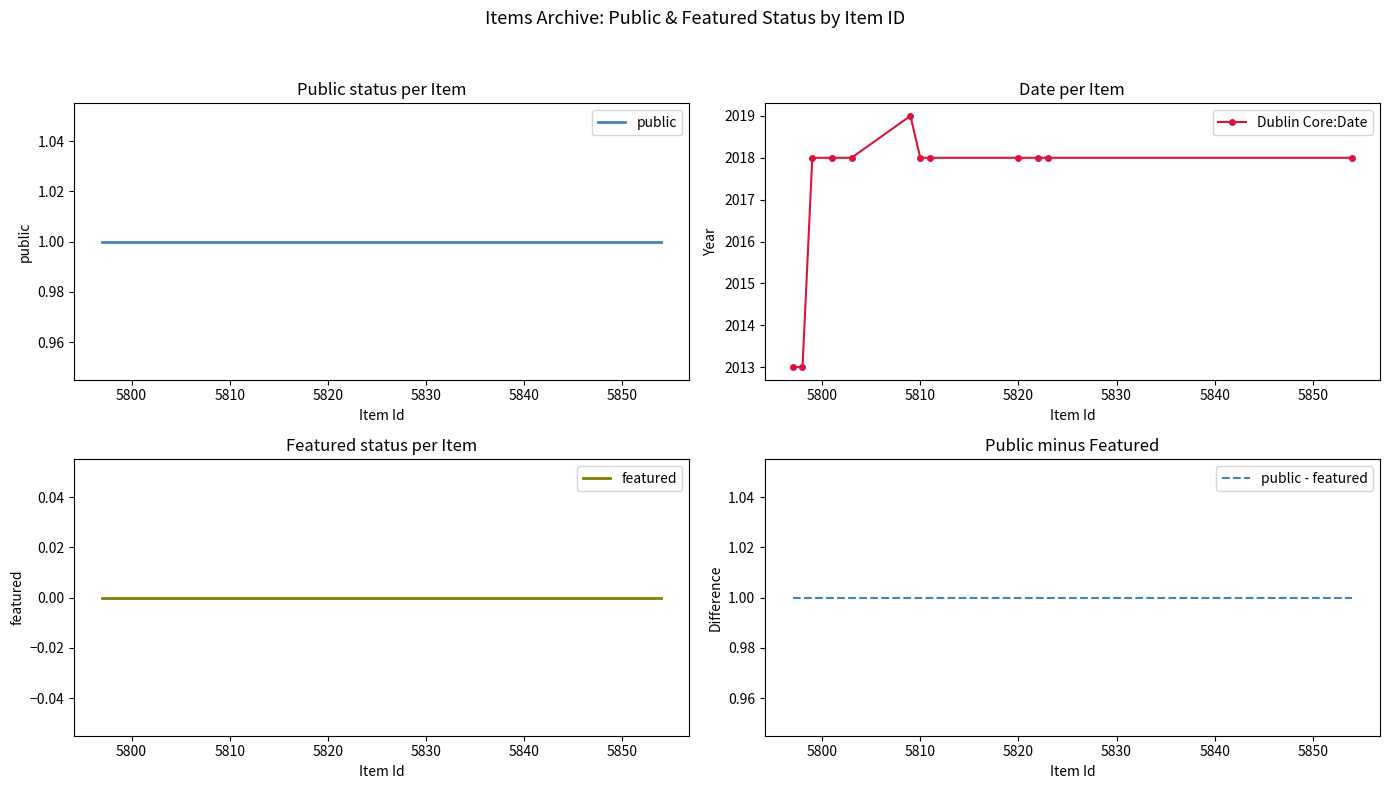

True or false: Dublin Core:Date has more than 0 interior local peaks.

True